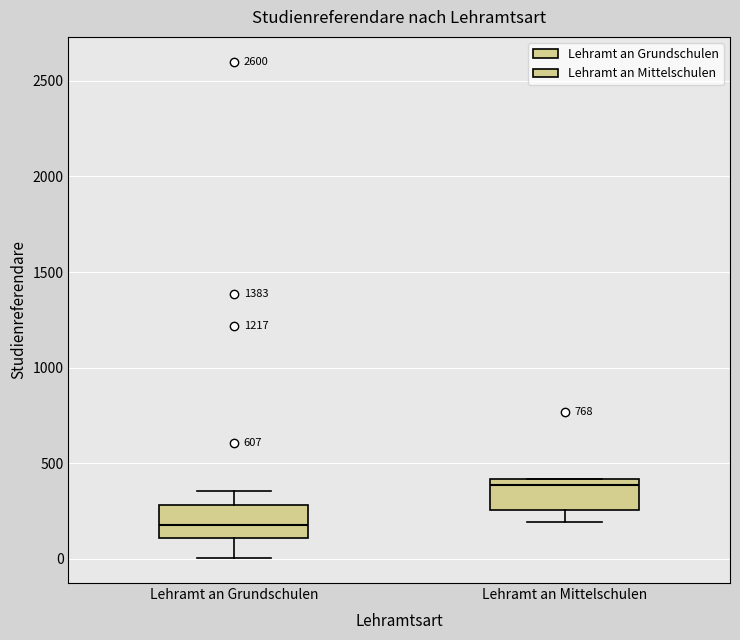

Where does the upper whisker of the box for Lehramt an Grundschulen end on the y-axis? The values are not printed on the chart, so give them approximately, as read against the axis.

350